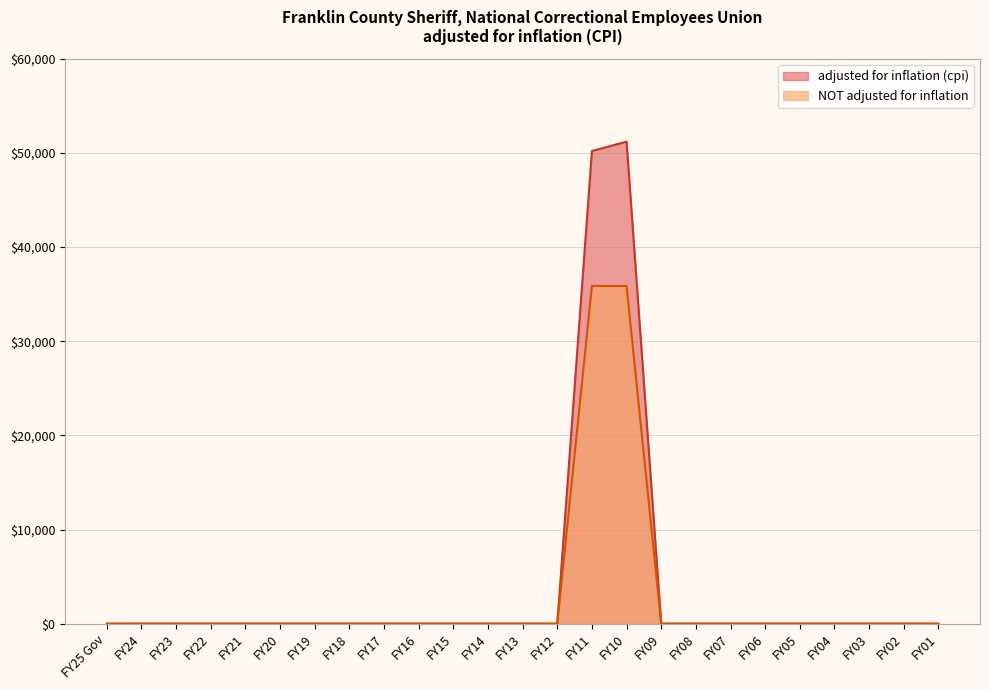

At which category is the sum across all series the highest?

FY10